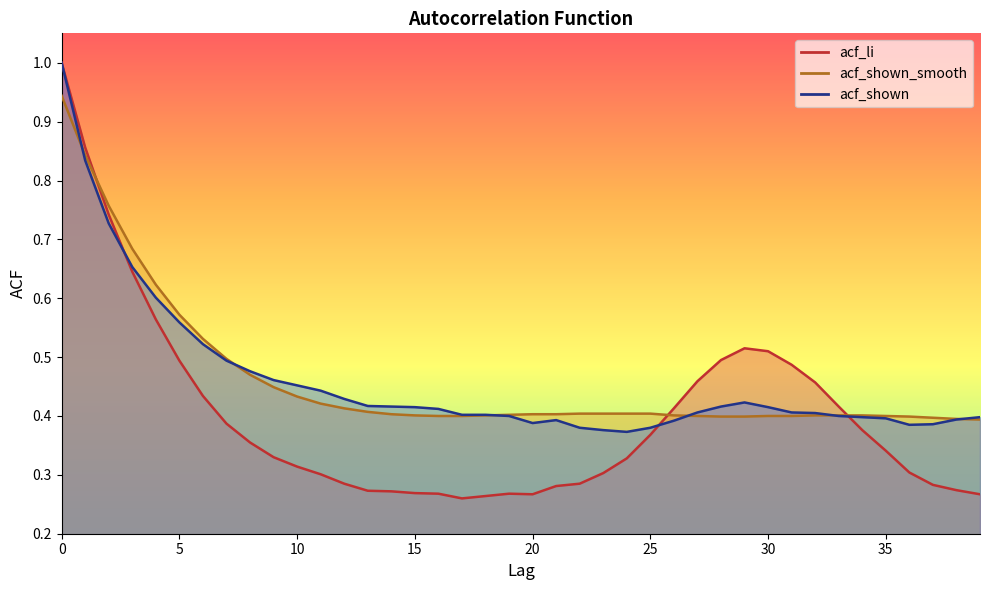

List the labels in order of acf_li value, smallest first.

17, 18, 20, 39, 16, 19, 15, 14, 13, 38, 21, 37, 12, 22, 11, 23, 36, 10, 24, 9, 35, 8, 25, 34, 7, 26, 33, 6, 32, 27, 31, 5, 28, 30, 29, 4, 3, 2, 1, 0